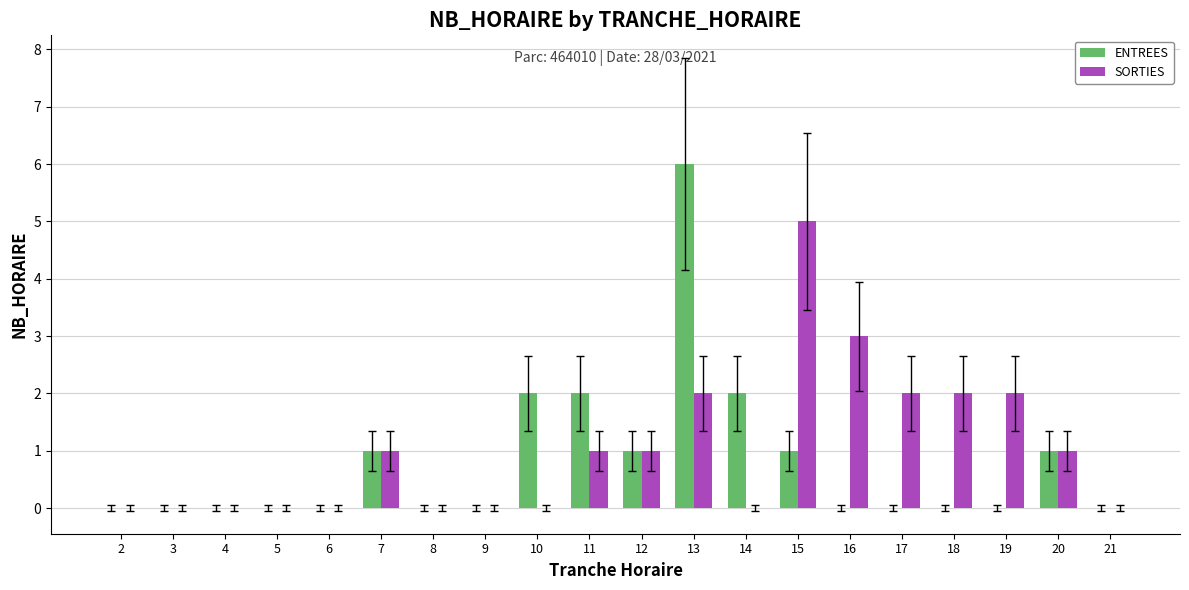

What is the highest value of the ENTREES series?

6